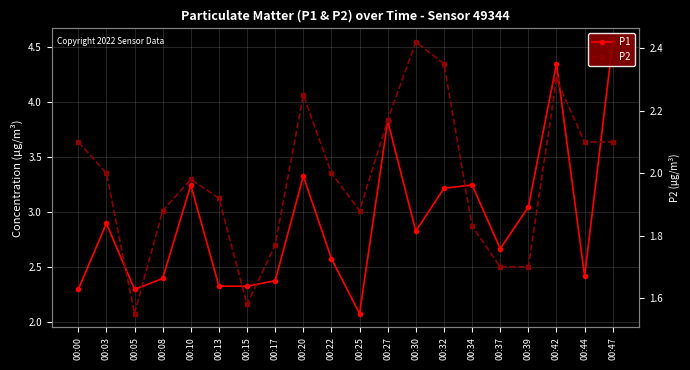

True or false: P2 and P1 cross at least once.

False